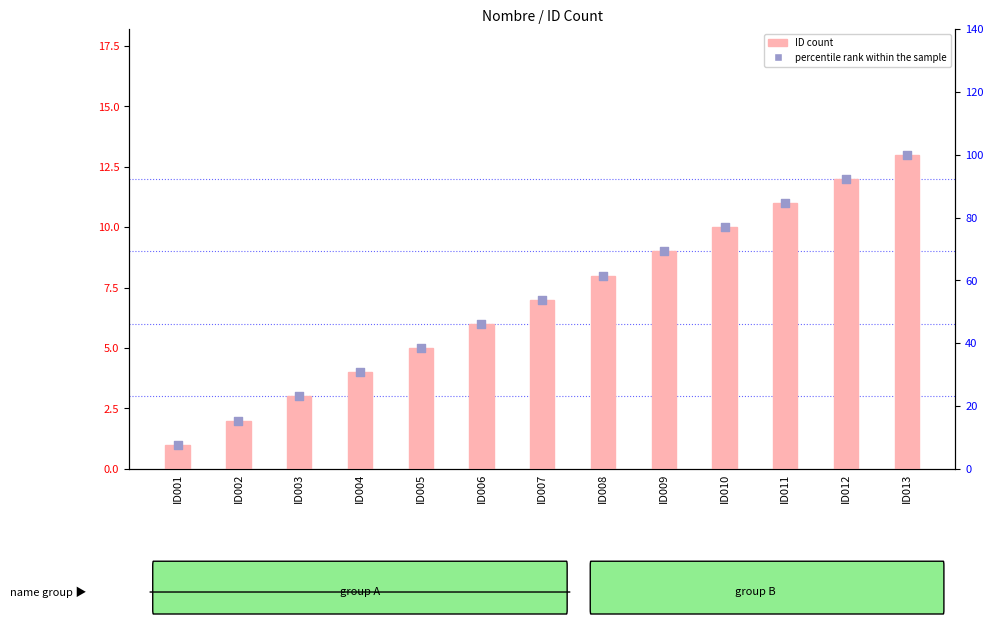

What are all the series names shown in the legend?

ID count, percentile rank within the sample